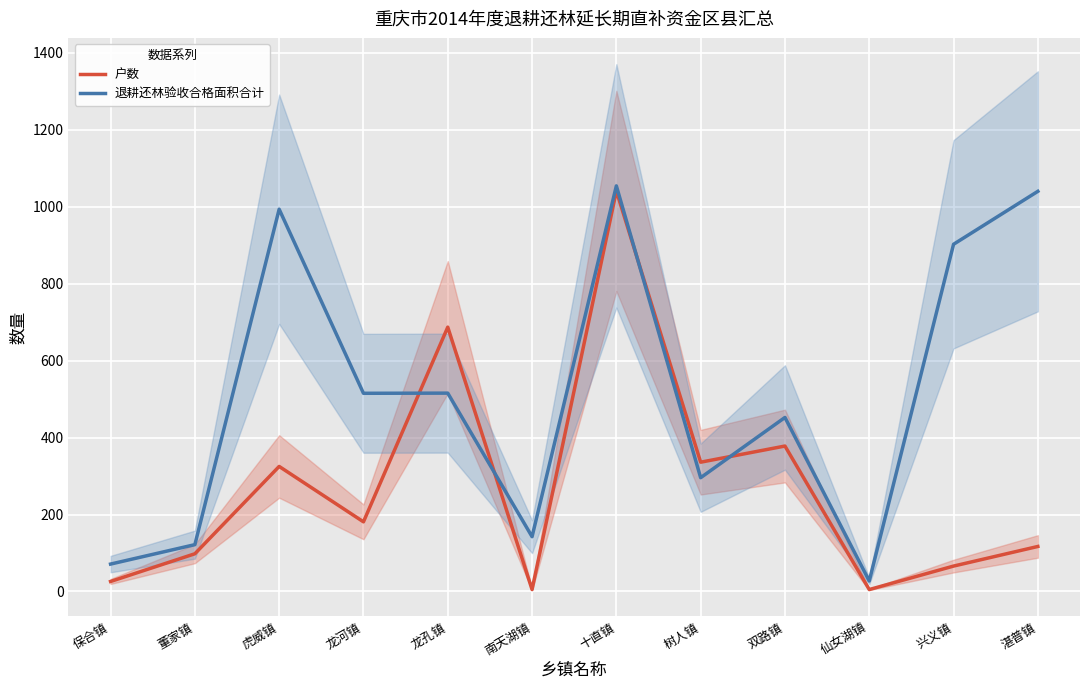

What position from the right is 龙孔镇?

8